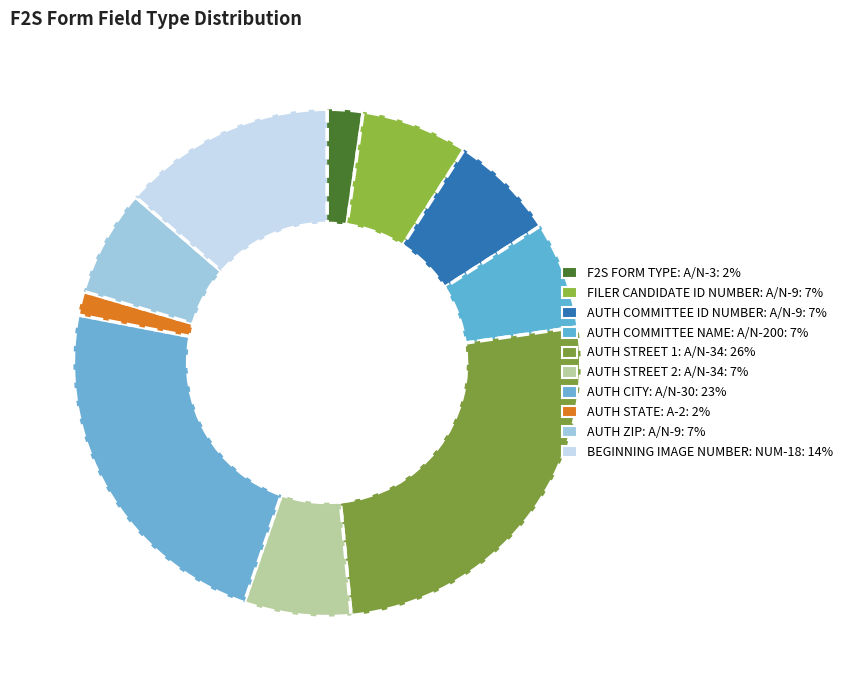

How many segments does this pie chart have?

10